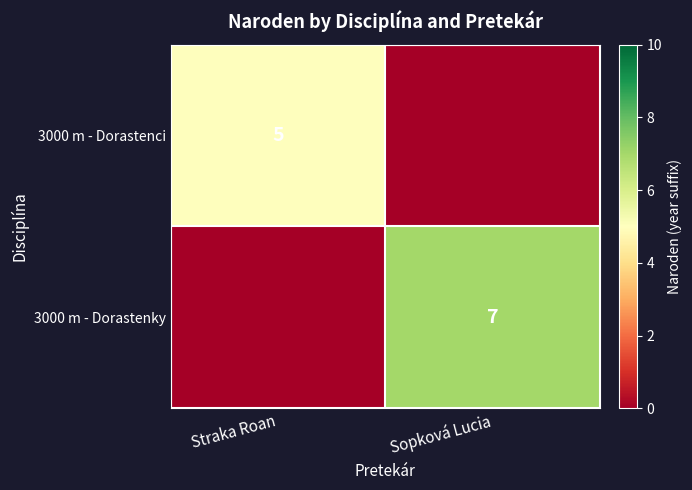

Is the value of 3000 m - Dorastenci at Straka Roan greater than the value of 3000 m - Dorastenky at Sopková Lucia?

No